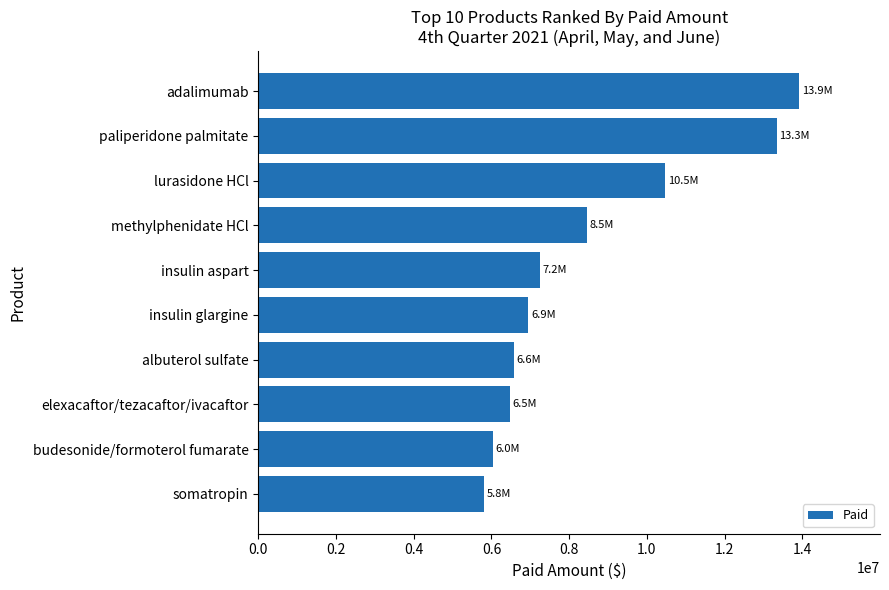

What is the label of the 10th bar from the bottom?

adalimumab